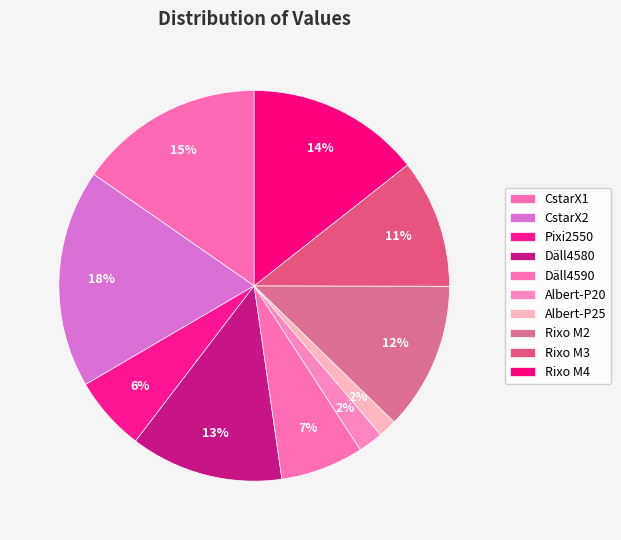

How many segments does this pie chart have?

10